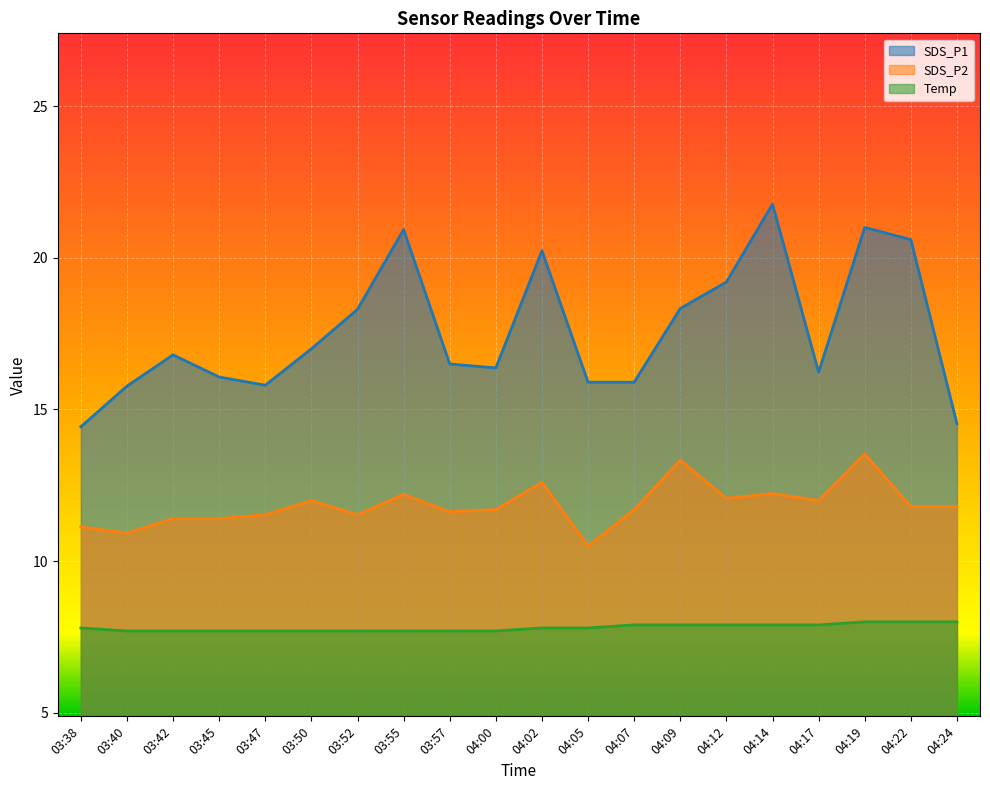

Rank the series by their average value, from highest to lowest.

SDS_P1, SDS_P2, Temp